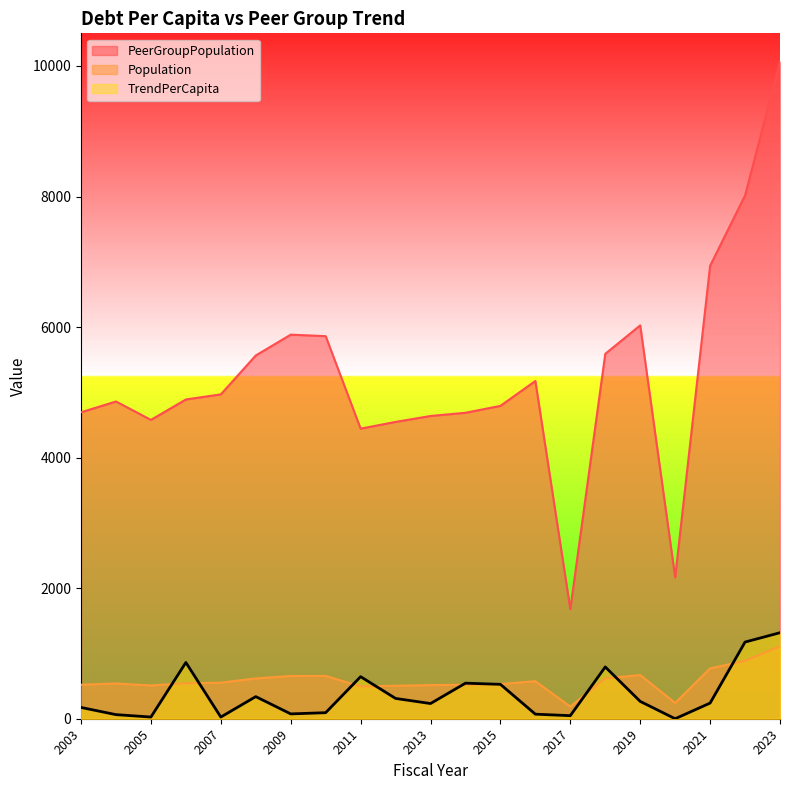

Reading left to right, extract all data points from this chart.

Population: 2003=521.0	2004=540.0	2005=510.0	2006=543.0	2007=553.0	2008=617.0	2009=655.0	2010=655.0	2011=495.0	2012=505.0	2013=515.0	2014=520.0	2015=531.0	2016=575.0	2017=186.0	2018=619.0	2019=669.0	2020=242.0	2021=771.0	2022=887.0	2023=1109.0
PeerGroupPopulation: 2003=4695.0	2004=4860.0	2005=4578.0	2006=4891.0	2007=4969.0	2008=5565.0	2009=5884.0	2010=5861.0	2011=4444.0	2012=4547.0	2013=4638.0	2014=4687.0	2015=4793.0	2016=5174.0	2017=1680.0	2018=5590.0	2019=6026.0	2020=2166.0	2021=6939.0	2022=8016.0	2023=10066.0
TrendPerCapita: 2003=172.6	2004=62.8	2005=26.0	2006=861.8	2007=25.6	2008=338.7	2009=73.9	2010=92.5	2011=644.2	2012=311.0	2013=232.6	2014=544.7	2015=526.8	2016=69.8	2017=47.0	2018=793.4	2019=265.5	2020=0.0	2021=239.7	2022=1174.5	2023=1317.8